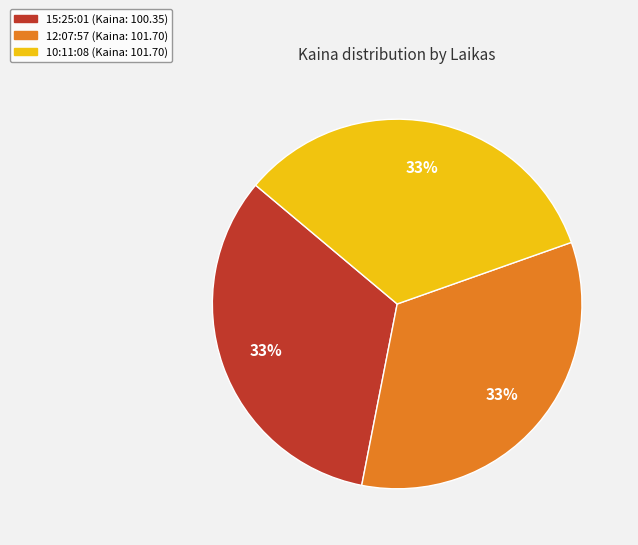

True or false: 12:07:57 accounts for 33% of the total.

True